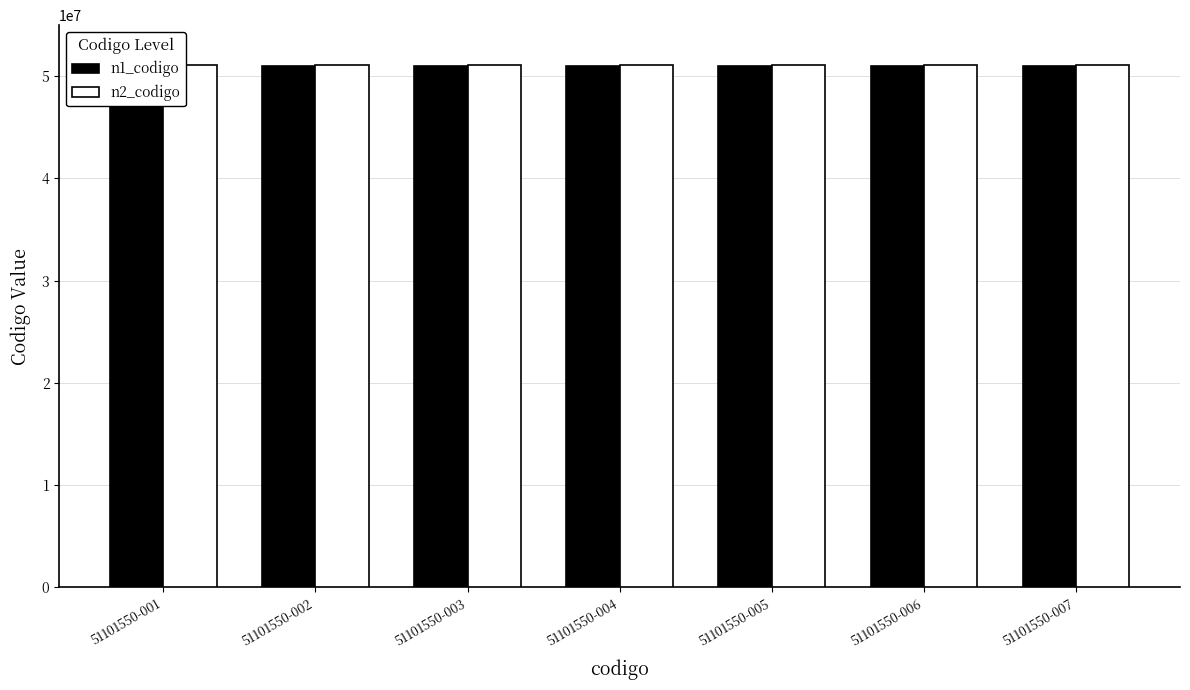

The n2_codigo series shows 51100000 at 51101550-004. True or false?

True